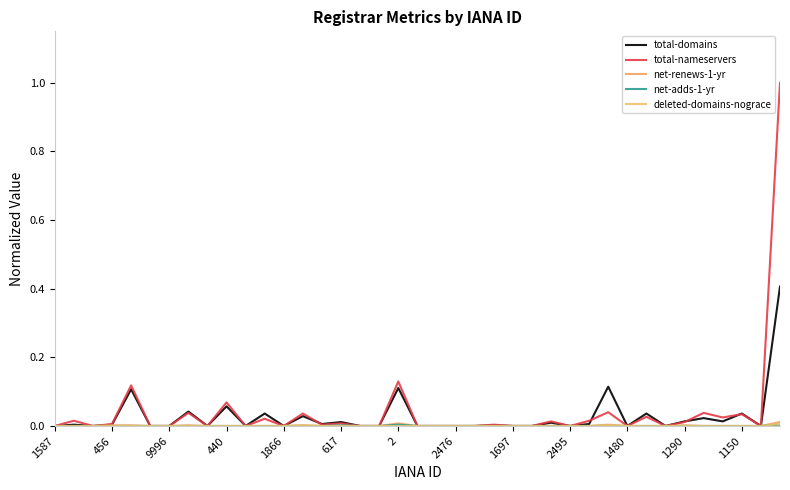

True or false: net-adds-1-yr has more than 0 interior local peaks.

True